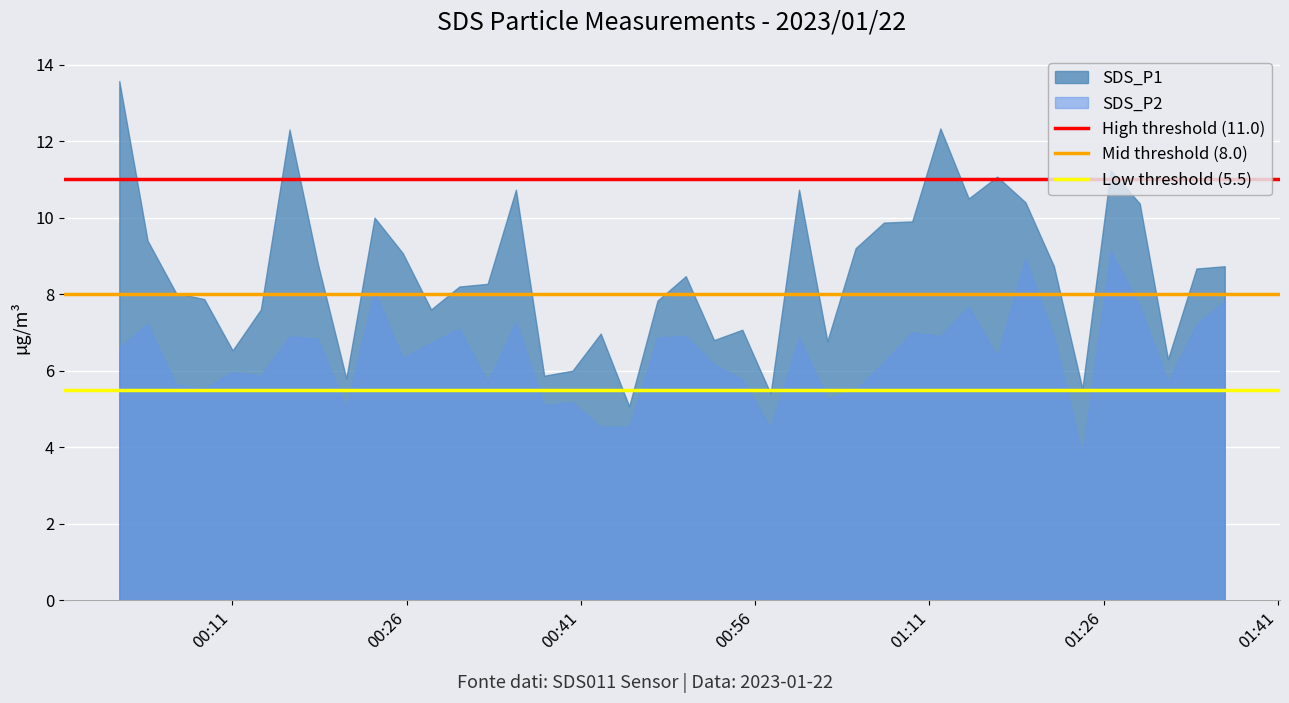

What is the minimum value shown in the chart?

3.8